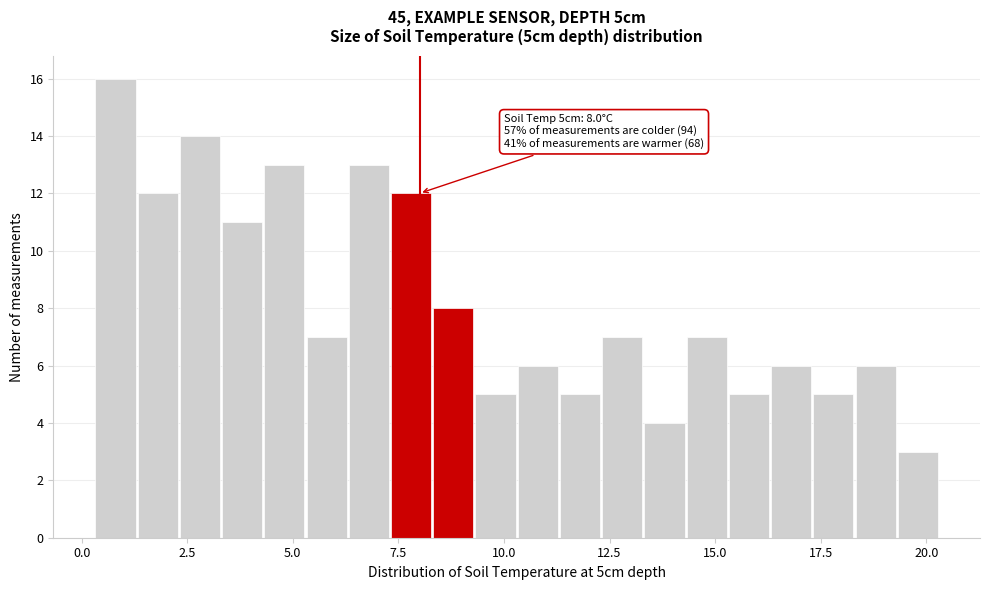

Around what value on the x-axis is the tallest bar? Give the approximate position of its centre, as read against the axis.

1.0